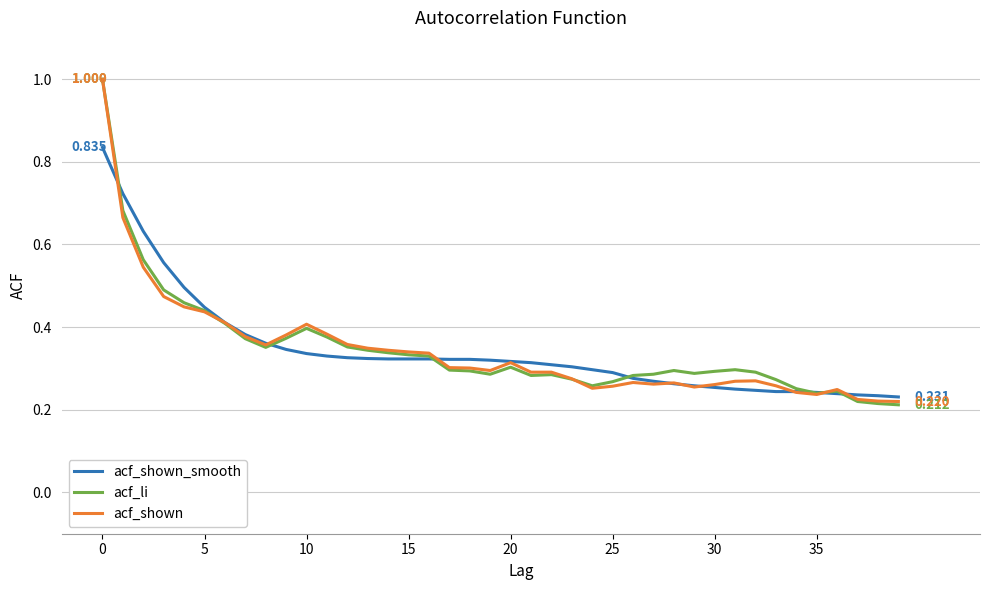

Does the chart display data point markers on the line(s)?

No